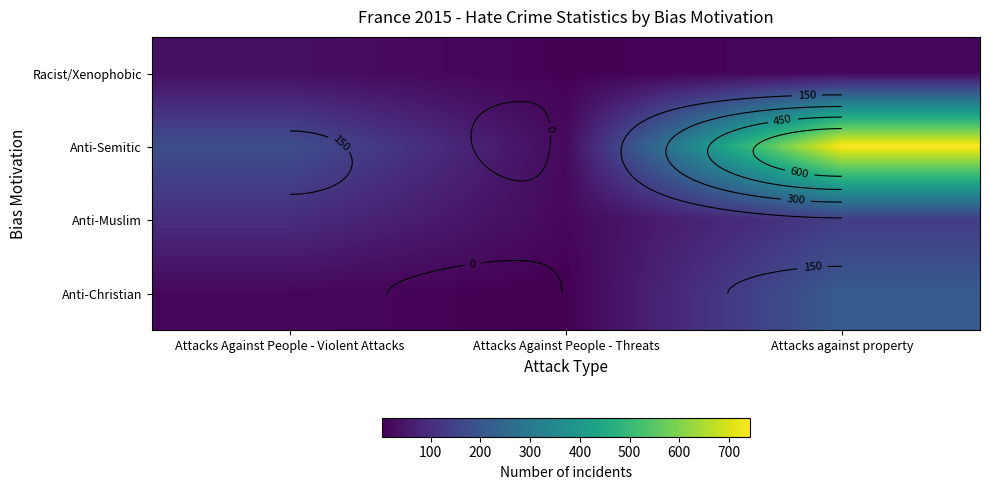

Rank the categories by Racist/Xenophobic value from highest to lowest.

Attacks Against People - Violent Attacks, Attacks against property, Attacks Against People - Threats